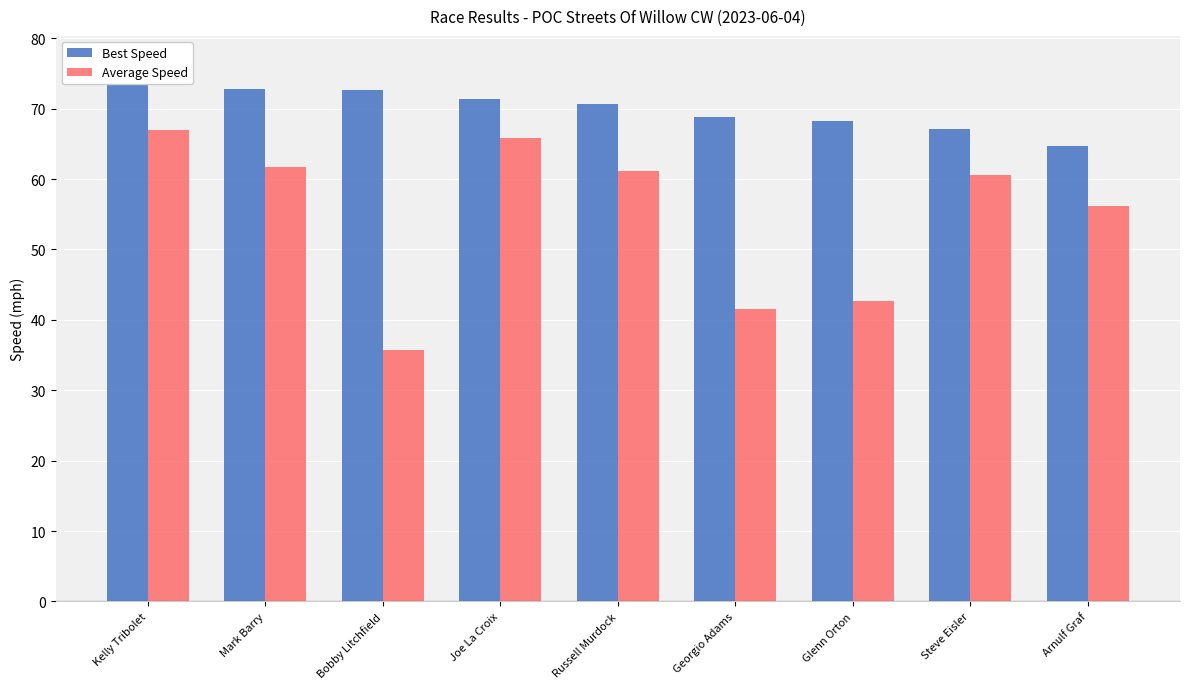

How many values in the Best Speed series are below 70?

4